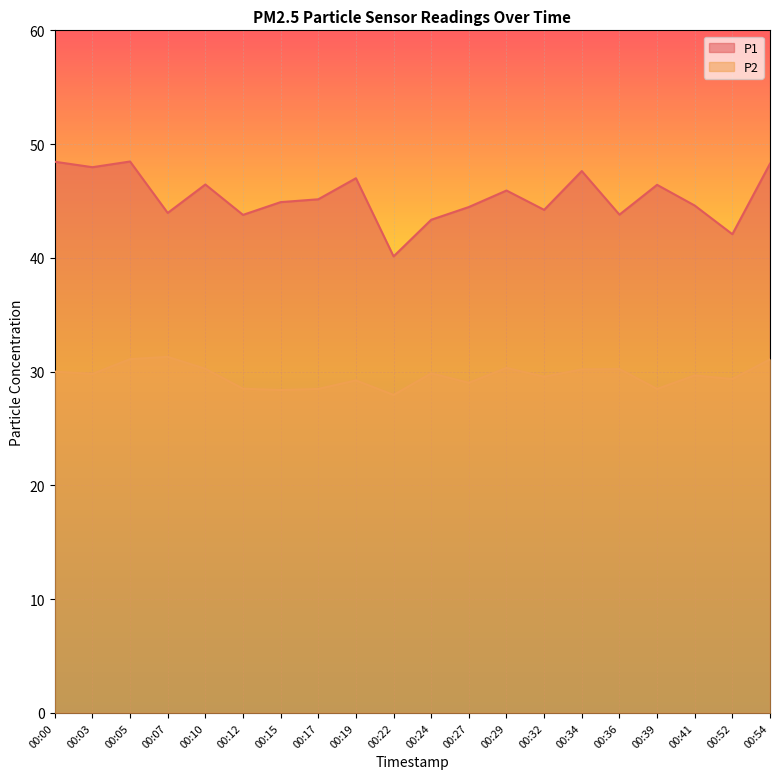

Does the chart display data point markers on the line(s)?

No